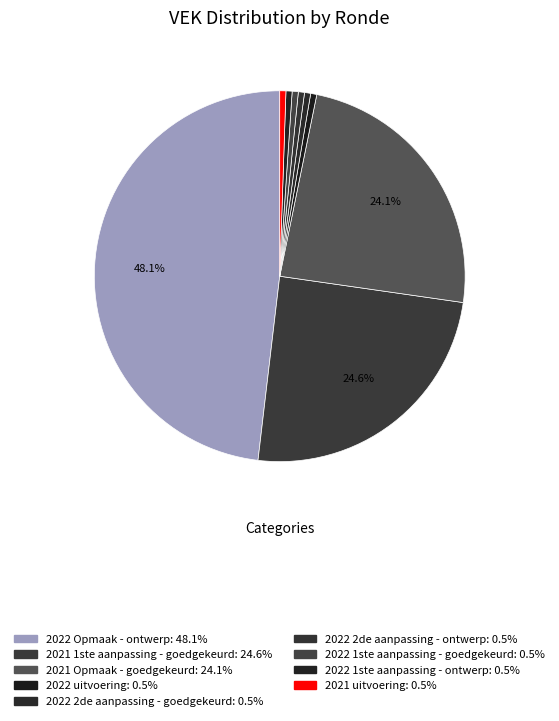

The 2022 uitvoering slice represents 11% of the pie. True or false?

False